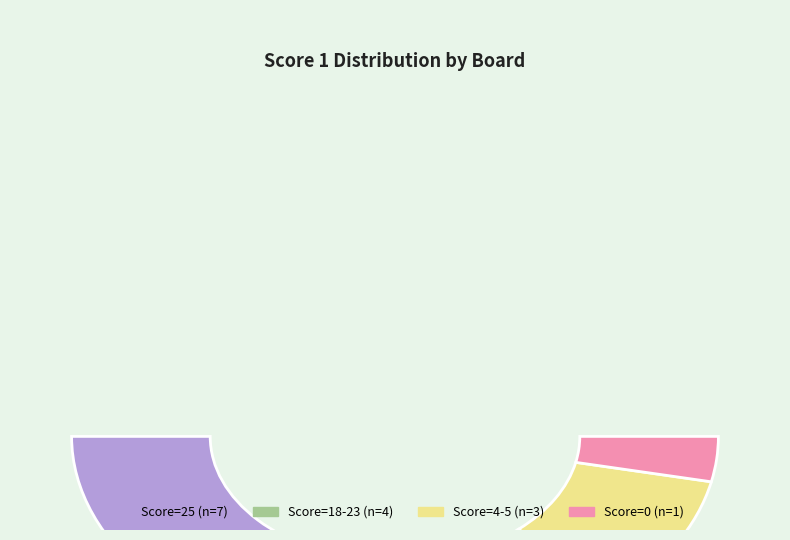

Is there any slice that represents more than half of the pie?

No